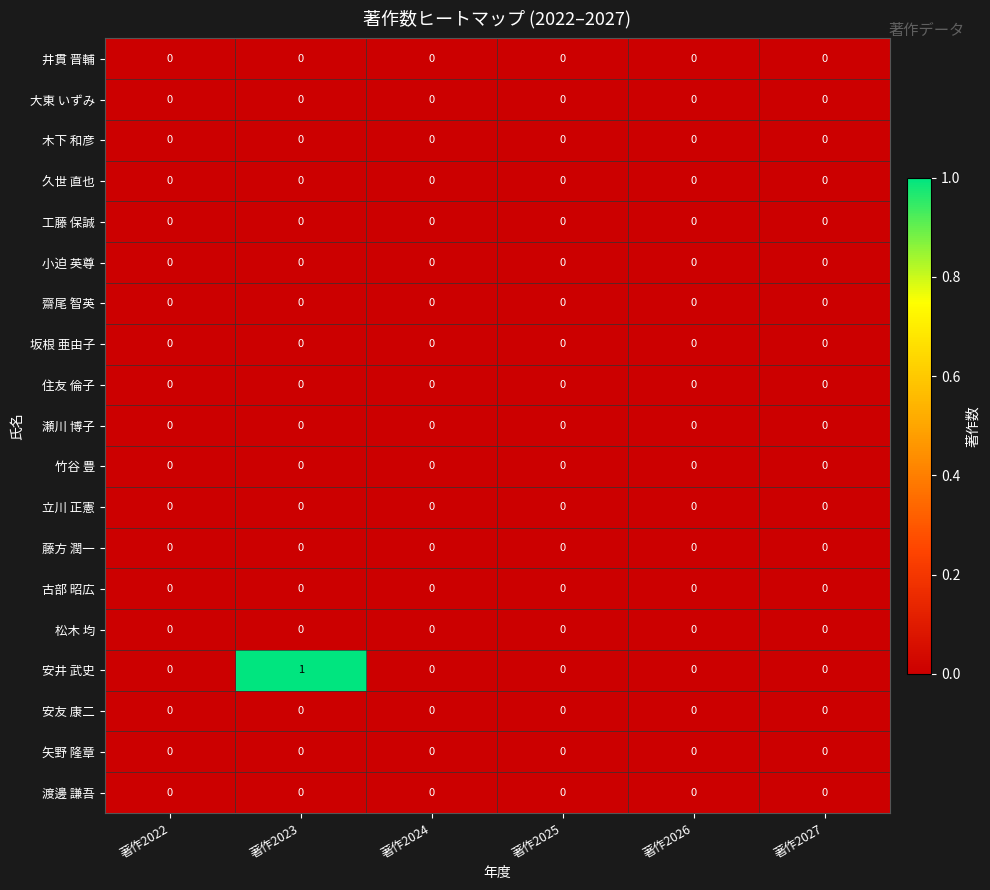

Which category has the highest value across all series?

著作2023